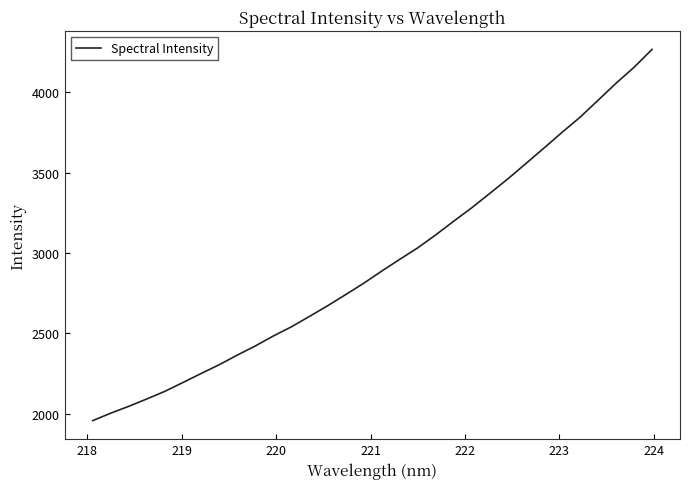

What is the difference between the maximum and minimum values?

2309.5